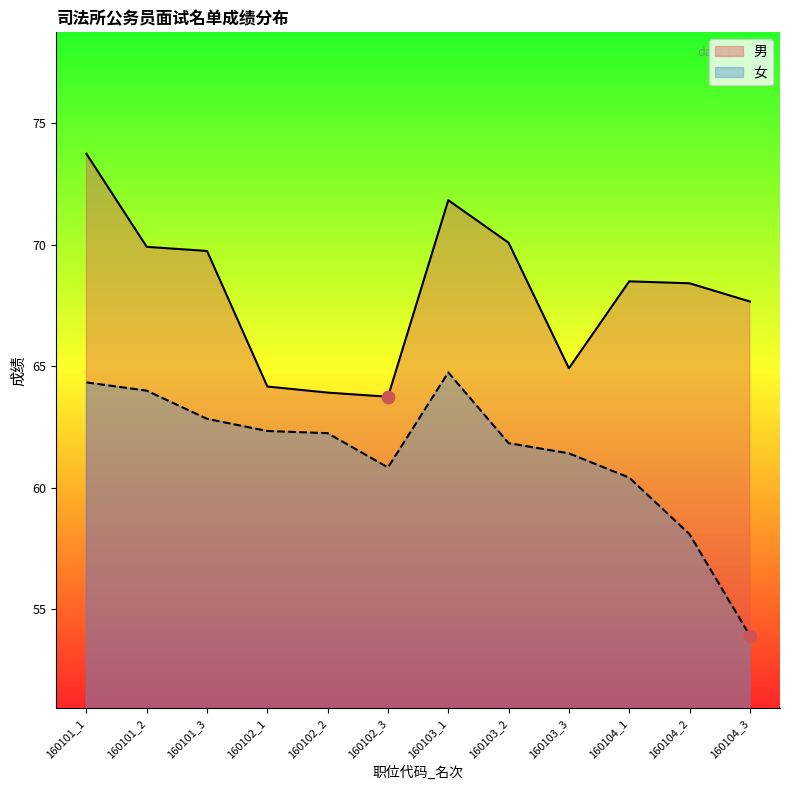

Is the value of 男 at 160103_2 greater than the value of 女 at 160103_3?

Yes